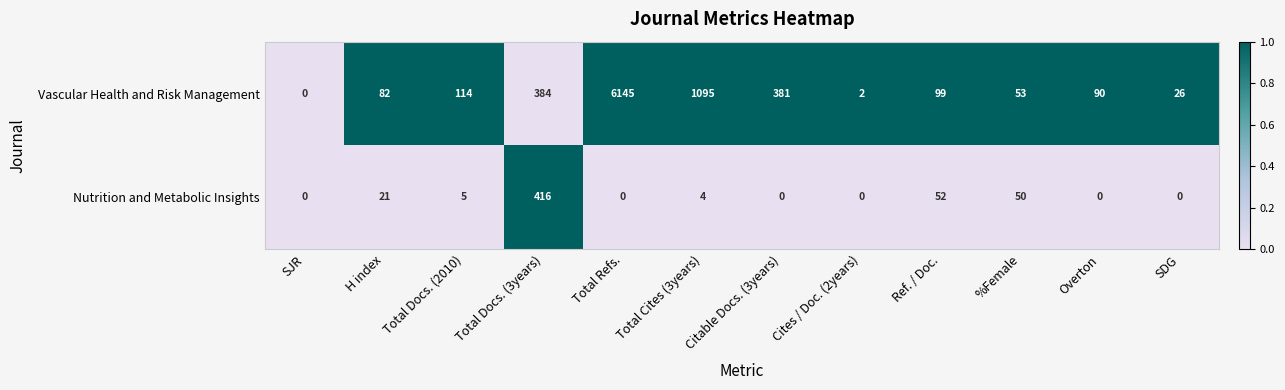

Where does the Nutrition and Metabolic Insights series first go above 4?

H index